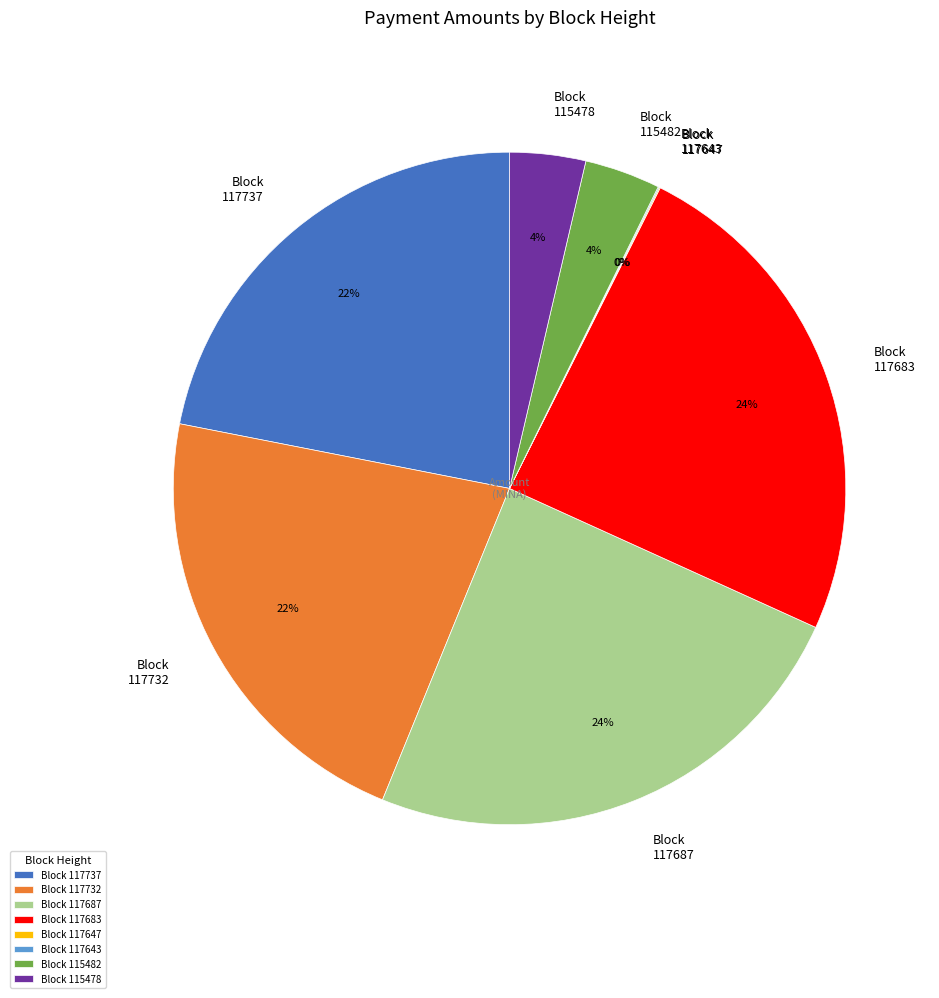

To the nearest percent, what is the difference between the largest and smallest slice percentages?

24%